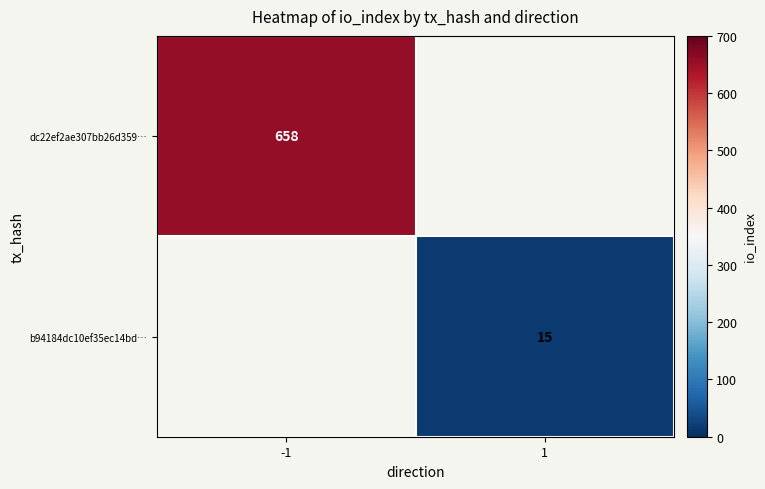

At how many categories does at least one series exceed 36?

1